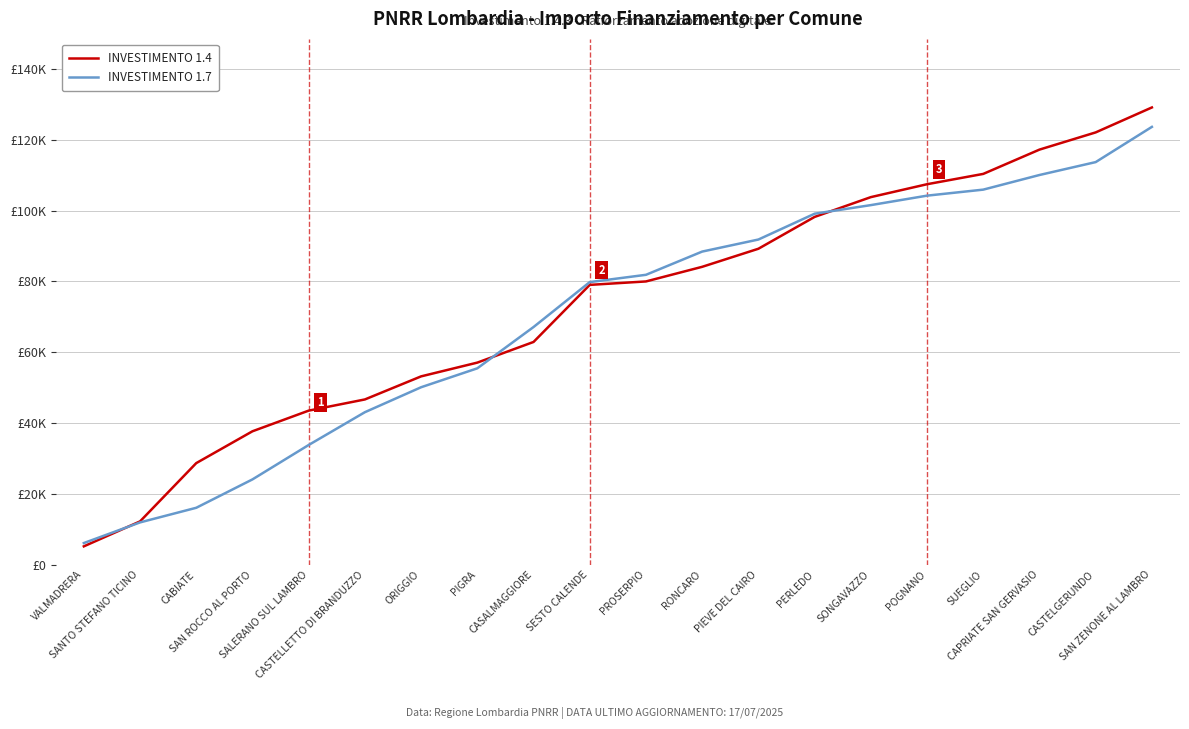

Reading left to right, transcribe all the data shown in this chart.

INVESTIMENTO 1.4: 5145	12192	28656	37647	43479	46638	53155	57043	62874	78995	79967	84098	89201	98192	103781	107426	110342	117202	122062	129109
INVESTIMENTO 1.7: 6075	11907	16038	24057	33777	43038	50085	55431	67093	79784	81842	88403	91805	99095	101525	104198	105899	110030	113675	123622